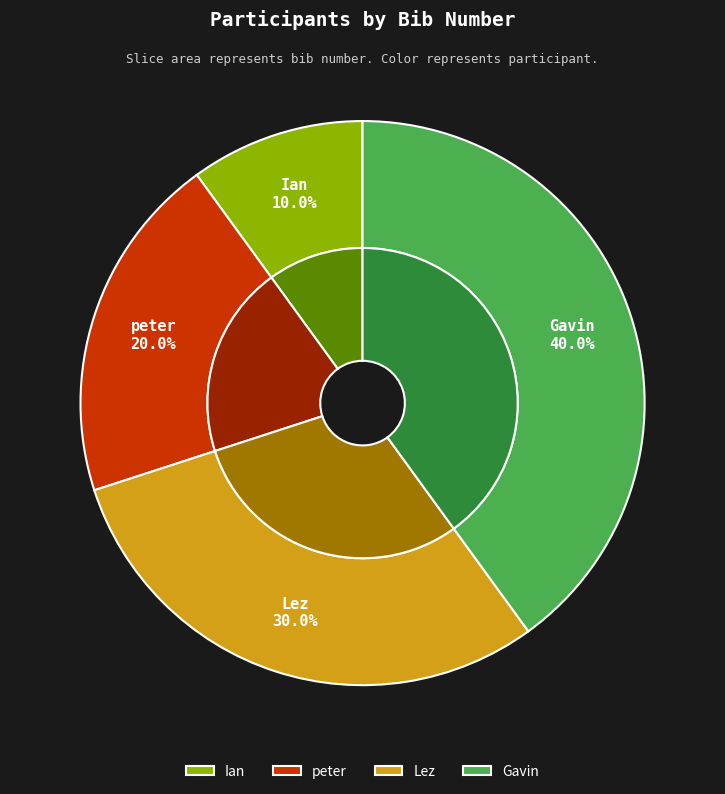

True or false: Ian accounts for 10% of the total.

True